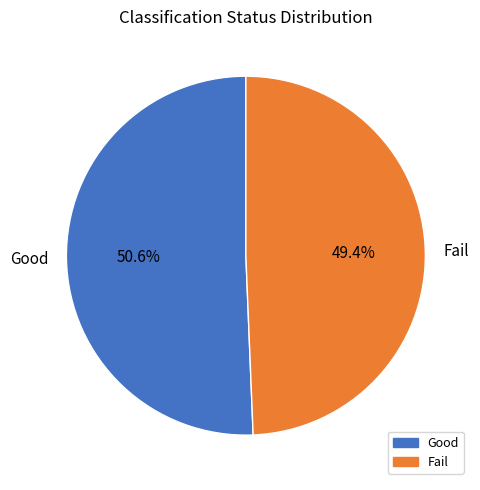

Which has a higher value, Good or Fail?

Good